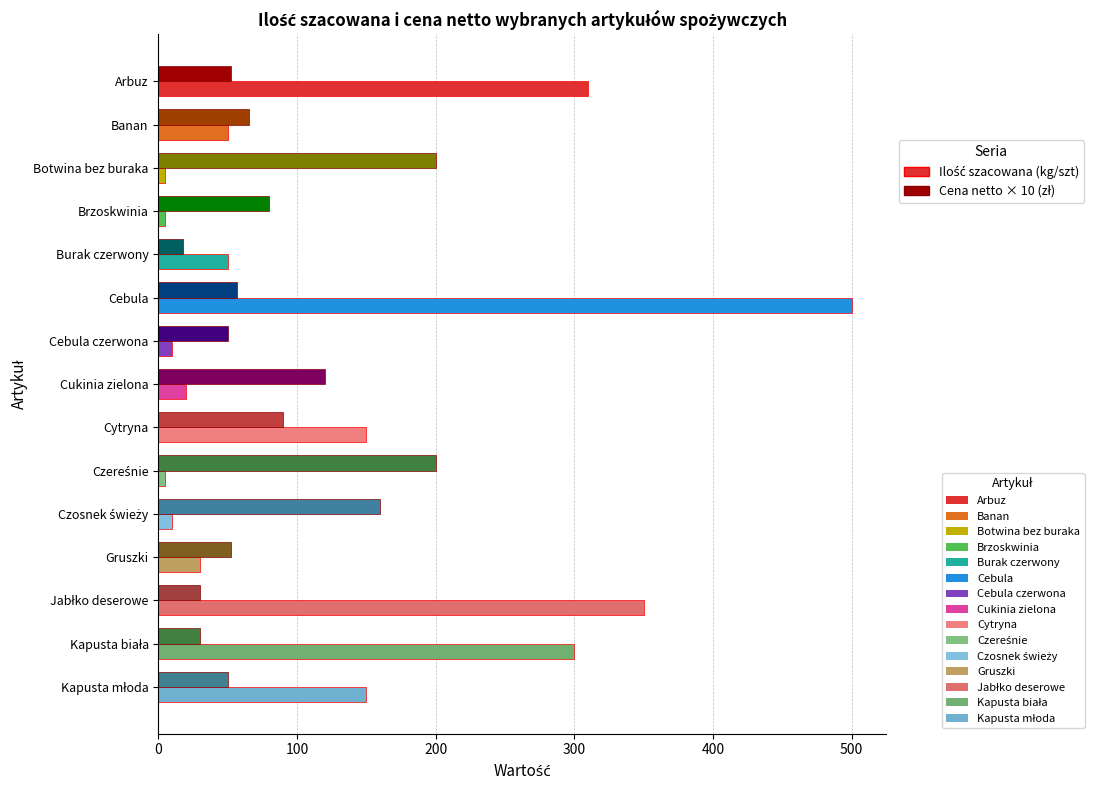

At which category is the sum across all series the highest?

Cebula